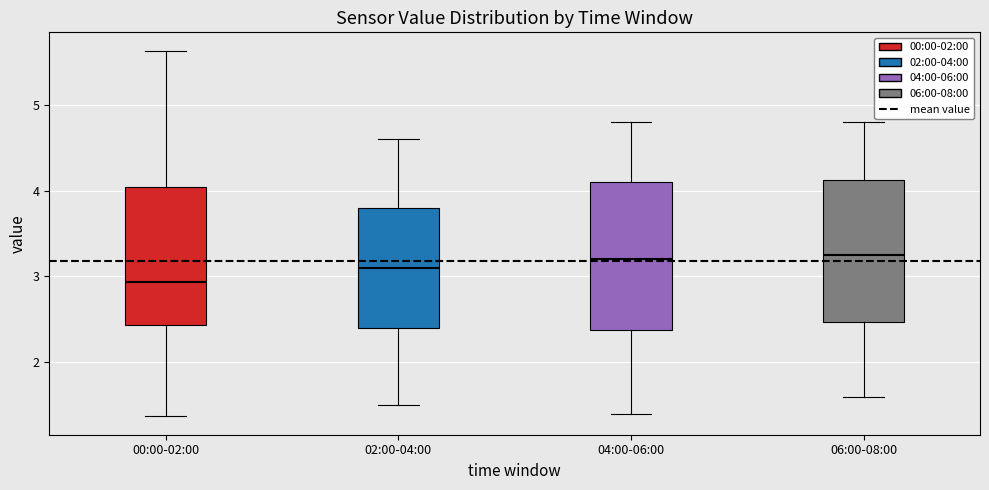

Which box has the lowest median line?

00:00-02:00